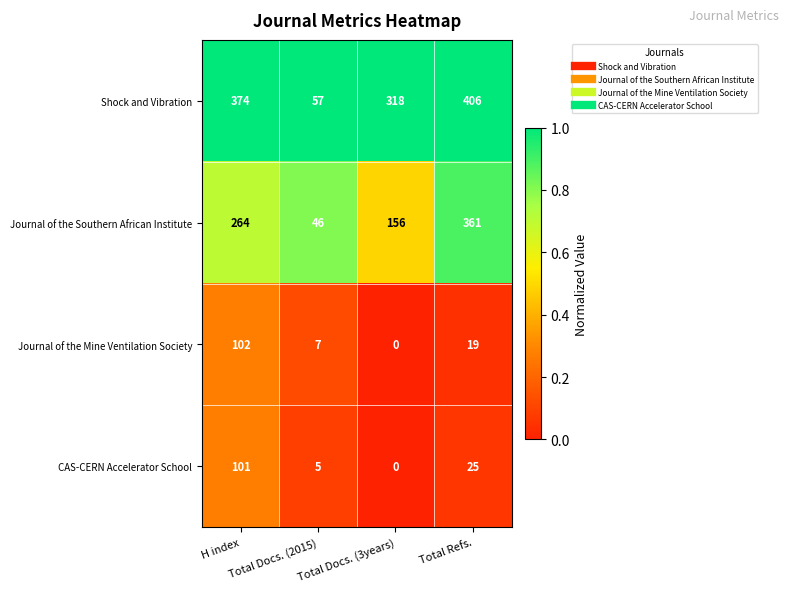

At which category does the chart reach its peak across all series?

Total Refs.